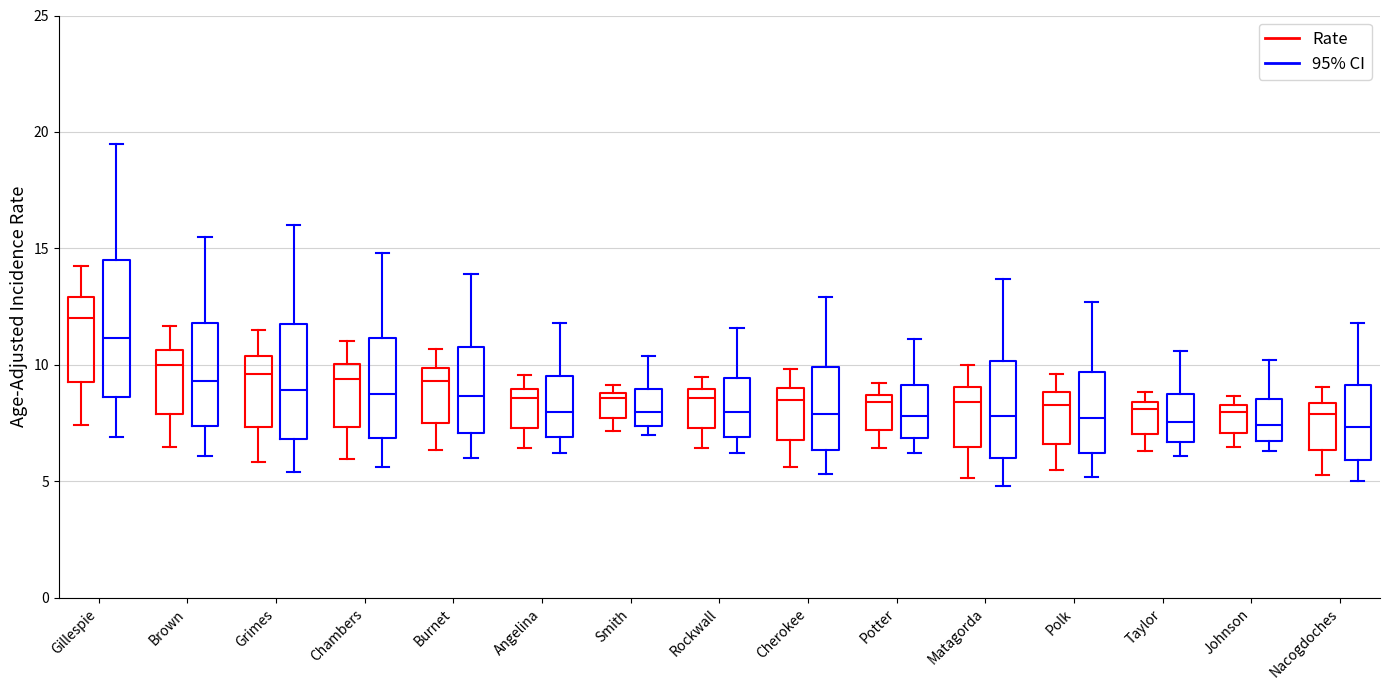

Which box has the highest median line?

Gillespie (Rate)